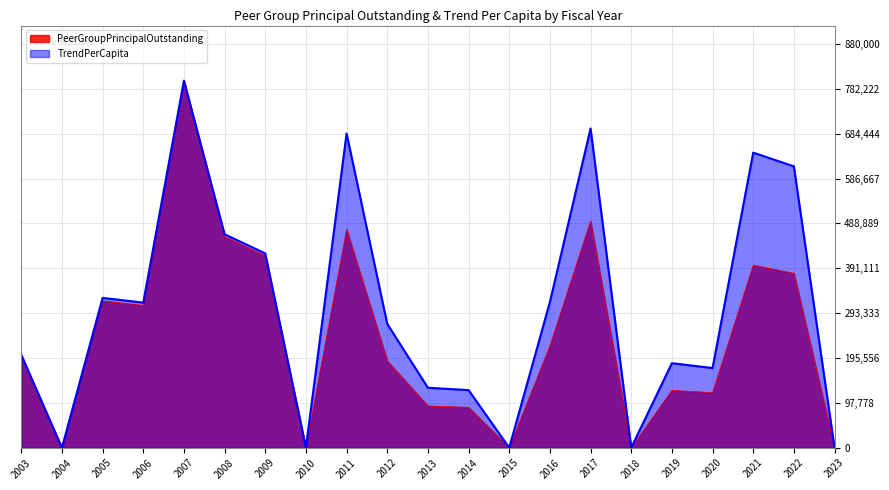

The TrendPerCapita series shows 130720.9 at 2013. True or false?

True